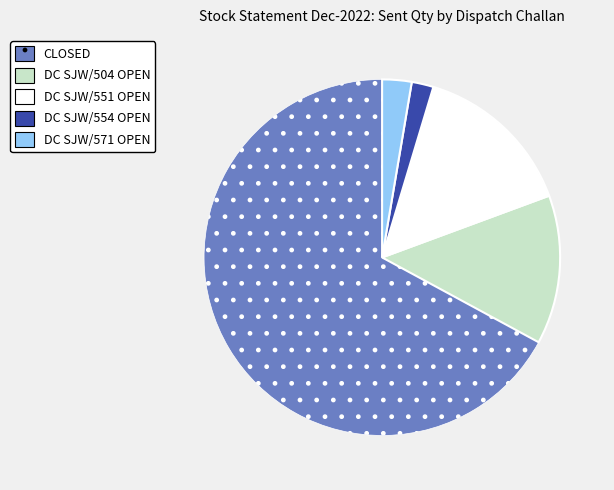

Does any single category account for the majority?

Yes